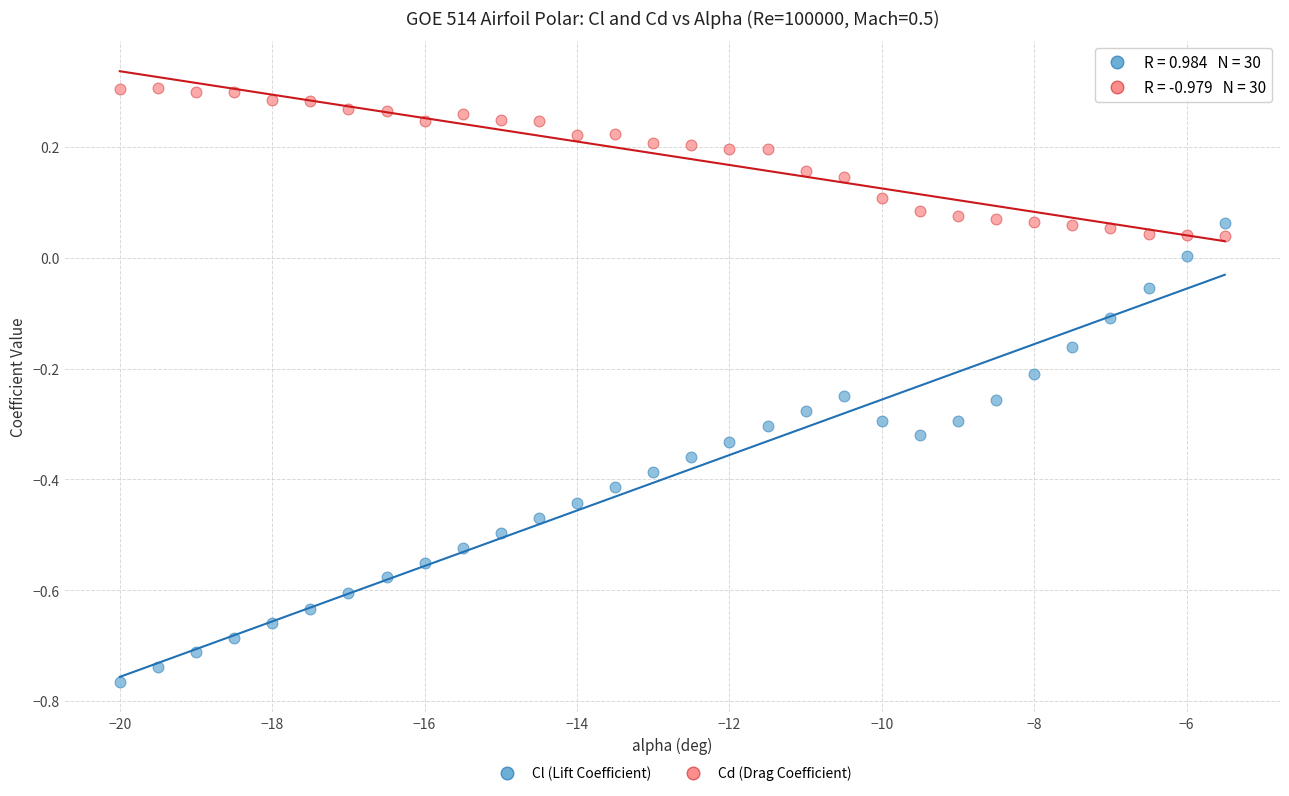

Which series contains the highest Y value?

Cd (Drag Coefficient)